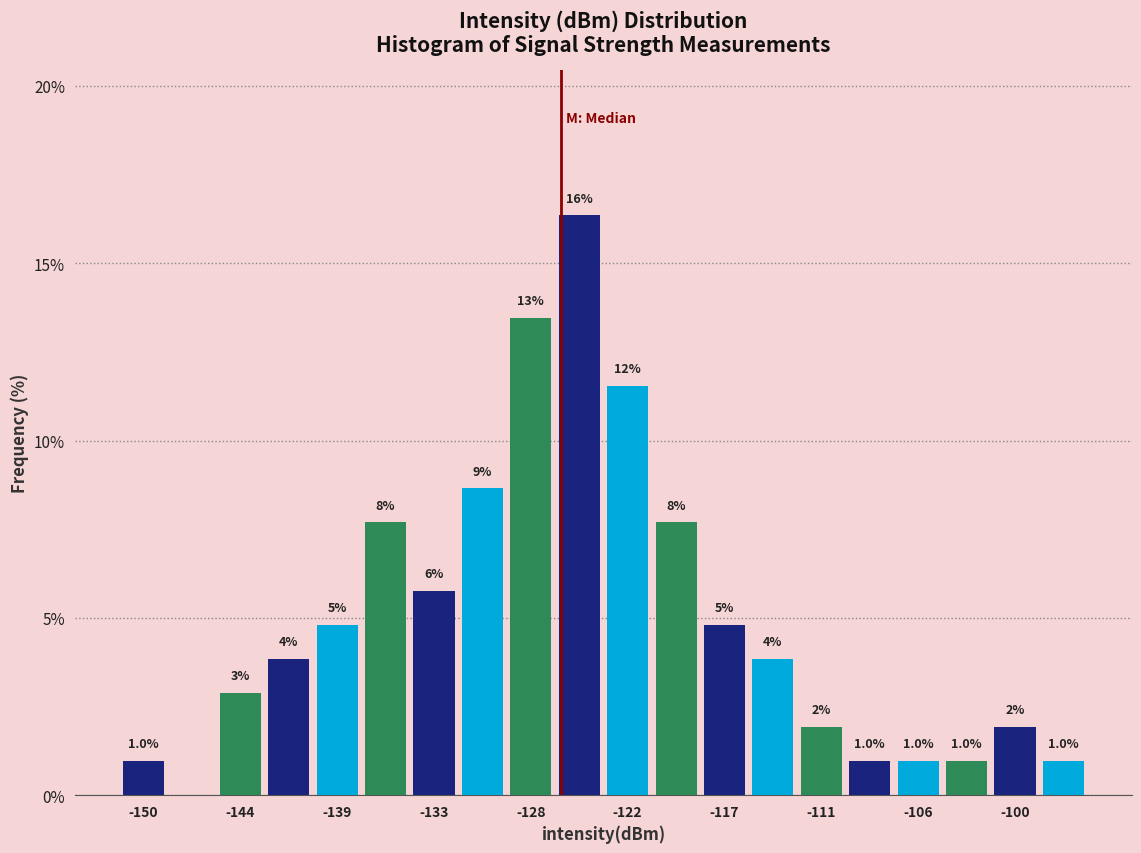

Read against the x-axis, roughly where is the centre of the tallest bar?

-125